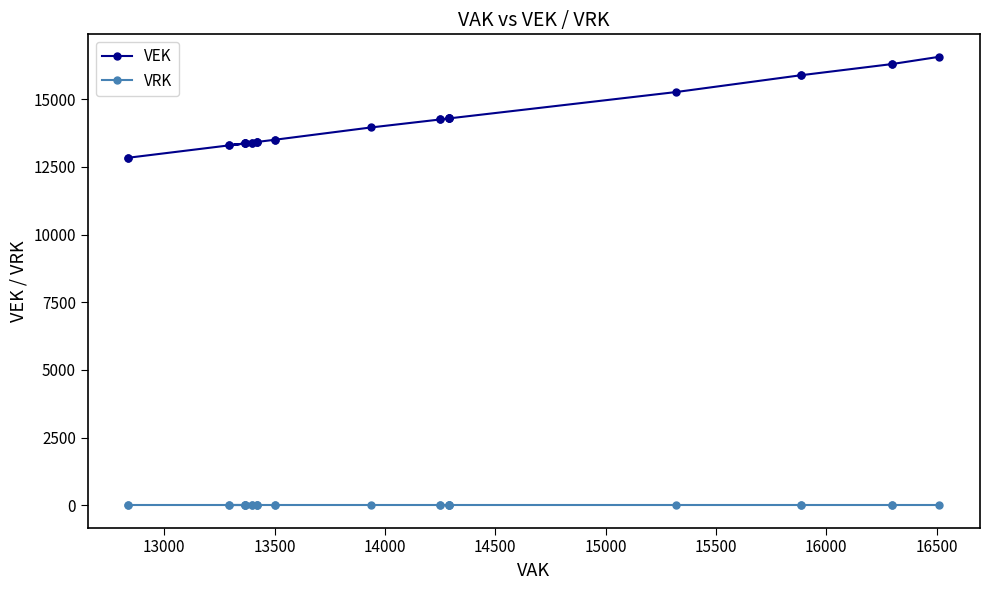

At 15000, list the series in order from largest to smallest.

VEK, VRK